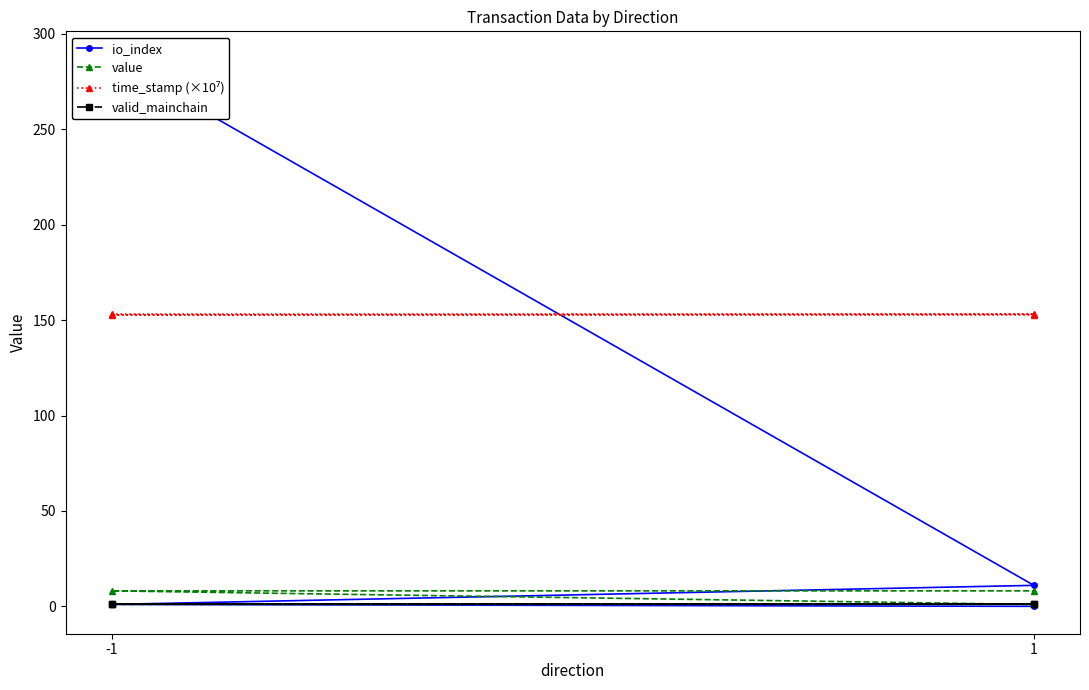

Rank the series by their maximum value, from highest to lowest.

io_index, time_stamp (×10⁷), value, valid_mainchain